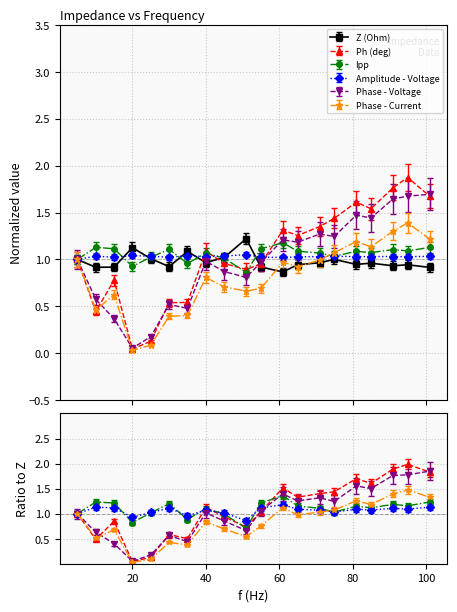

Which category has the lowest value across all series?

20